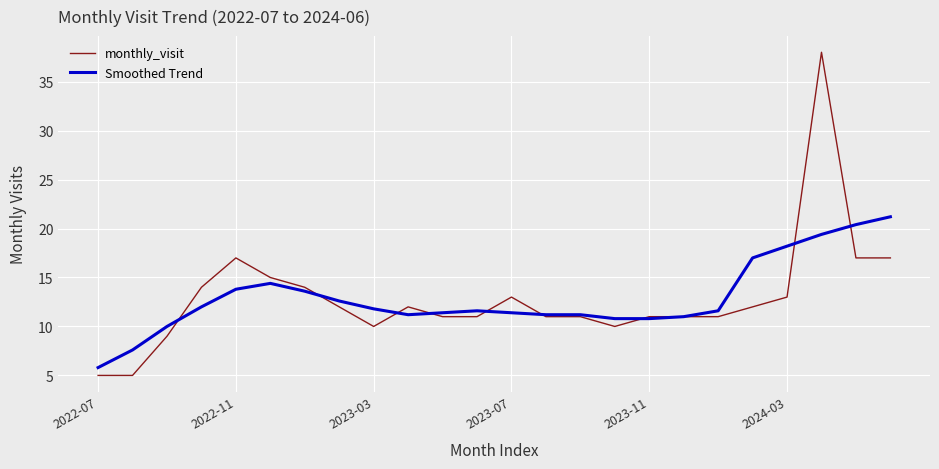

What is the sum of all monthly_visit values?

310.0